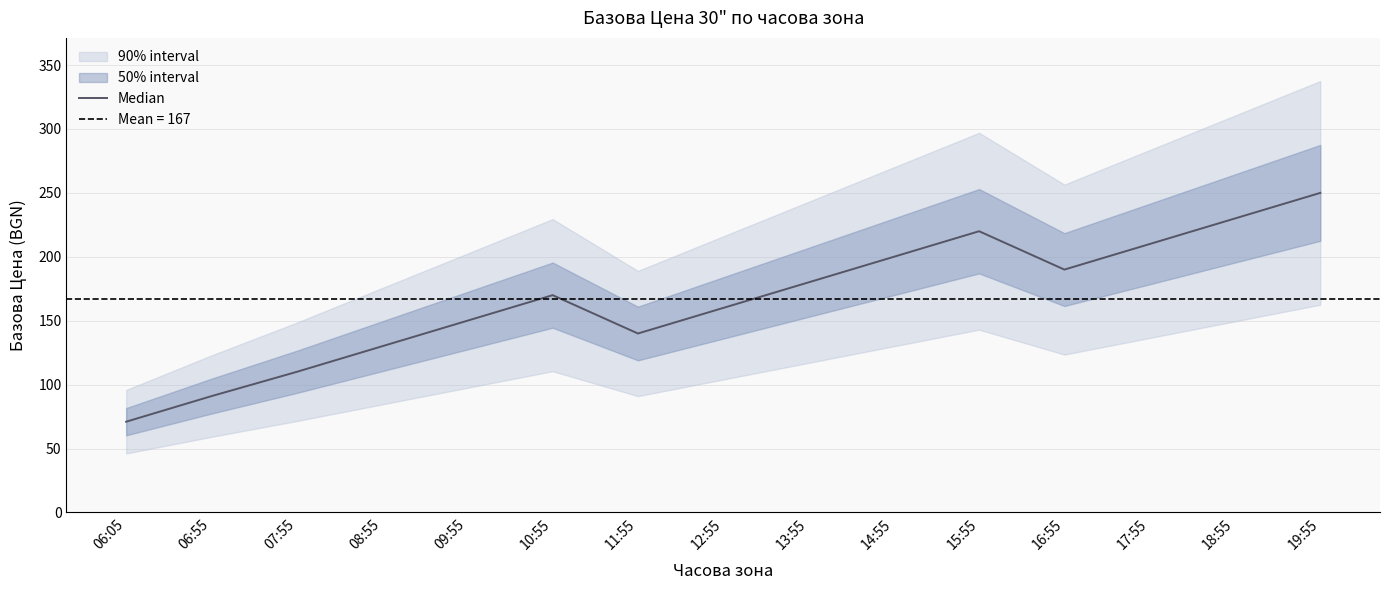

Where is the first local minimum?

11:55